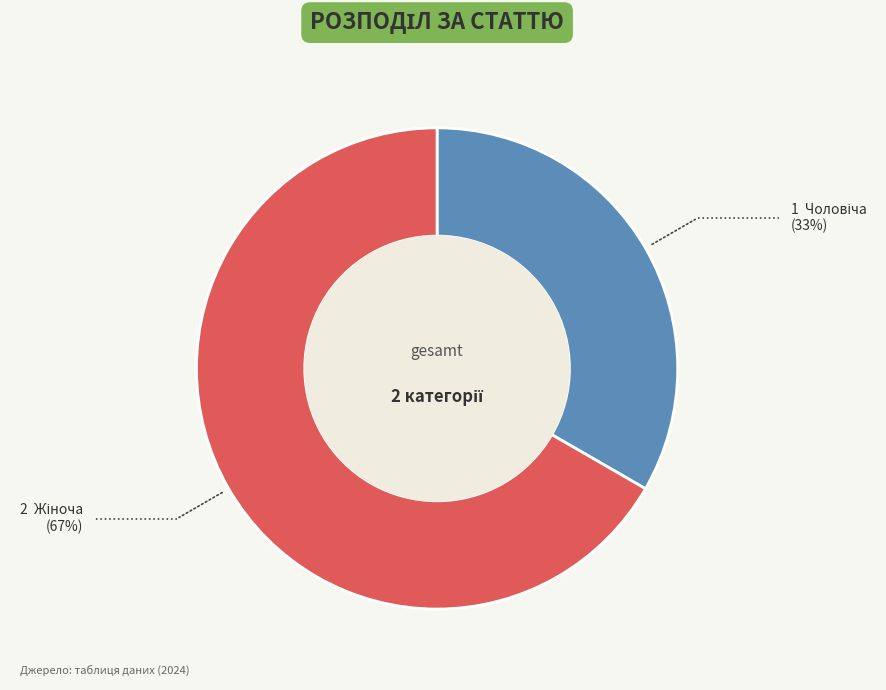

Is there a majority slice in this chart?

Yes